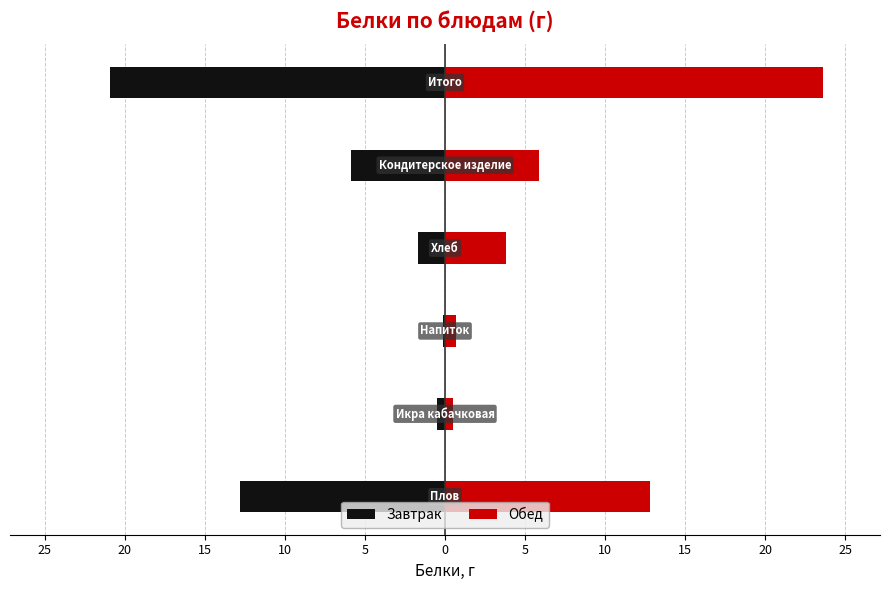

Is it true that Завтрак equals -1.0 at 10?

False